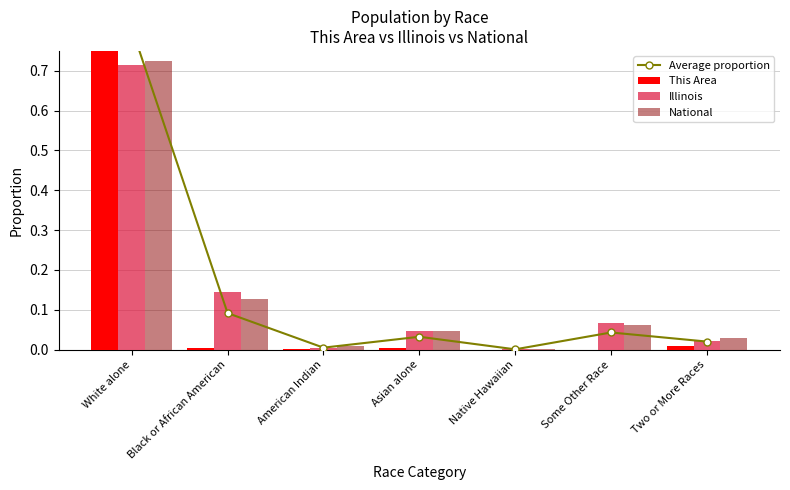

Reading right to left, what are all the values shown in this chart?

Average proportion: Two or More Races=0.0	Some Other Race=0.0	Native Hawaiian=0.0	Asian alone=0.0	American Indian=0.0	Black or African American=0.1	White alone=0.8
This Area: Two or More Races=0.0	Some Other Race=0.0	Native Hawaiian=0.0	Asian alone=0.0	American Indian=0.0	Black or African American=0.0	White alone=1.0
Illinois: Two or More Races=0.0	Some Other Race=0.1	Native Hawaiian=0.0	Asian alone=0.0	American Indian=0.0	Black or African American=0.1	White alone=0.7
National: Two or More Races=0.0	Some Other Race=0.1	Native Hawaiian=0.0	Asian alone=0.0	American Indian=0.0	Black or African American=0.1	White alone=0.7